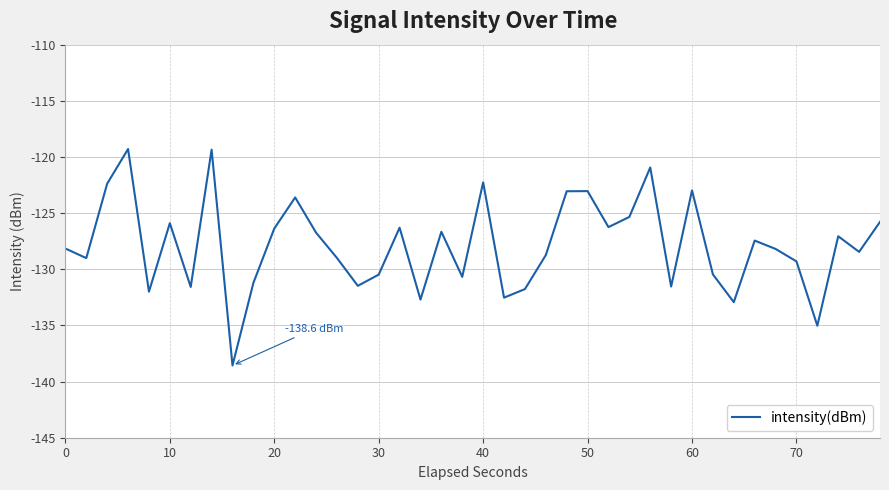

What is the greatest value displayed?

-119.3